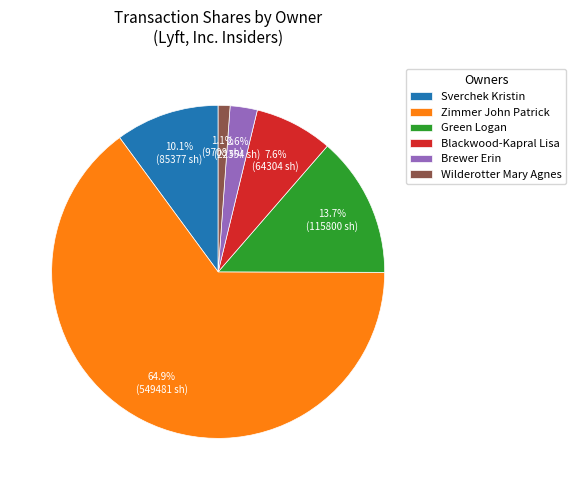

To the nearest percent, what portion does Zimmer John Patrick represent?

65%